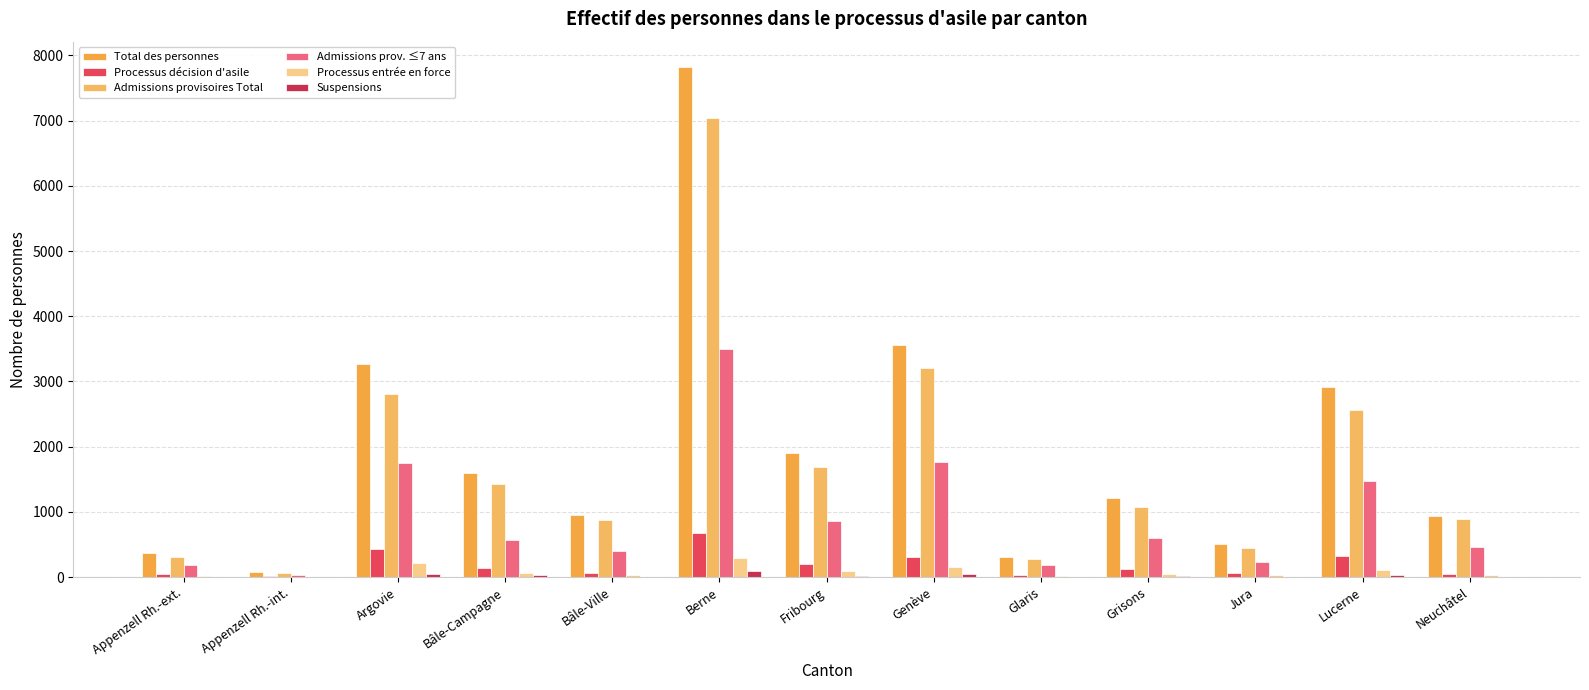

List the labels in order of Admissions provisoires Total value, largest first.

Berne, Genève, Argovie, Lucerne, Fribourg, Bâle-Campagne, Grisons, Neuchâtel, Bâle-Ville, Jura, Appenzell Rh.-ext., Glaris, Appenzell Rh.-int.